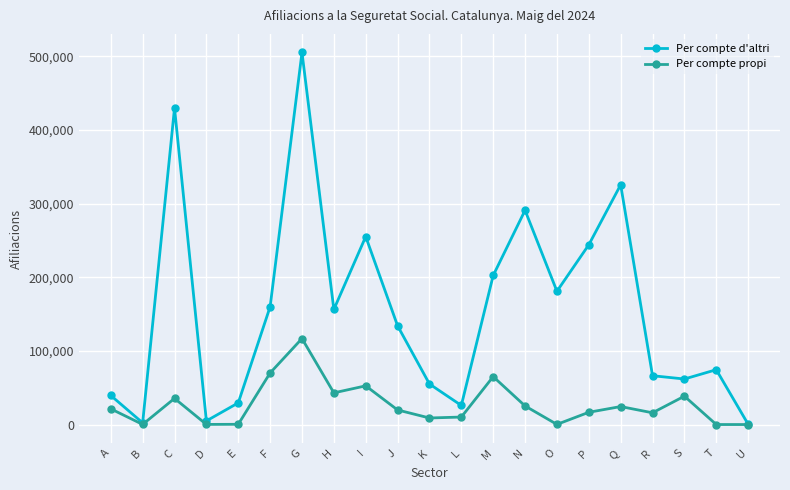

What is the difference between the maximum and minimum values in the Per compte d'altri series?

504595